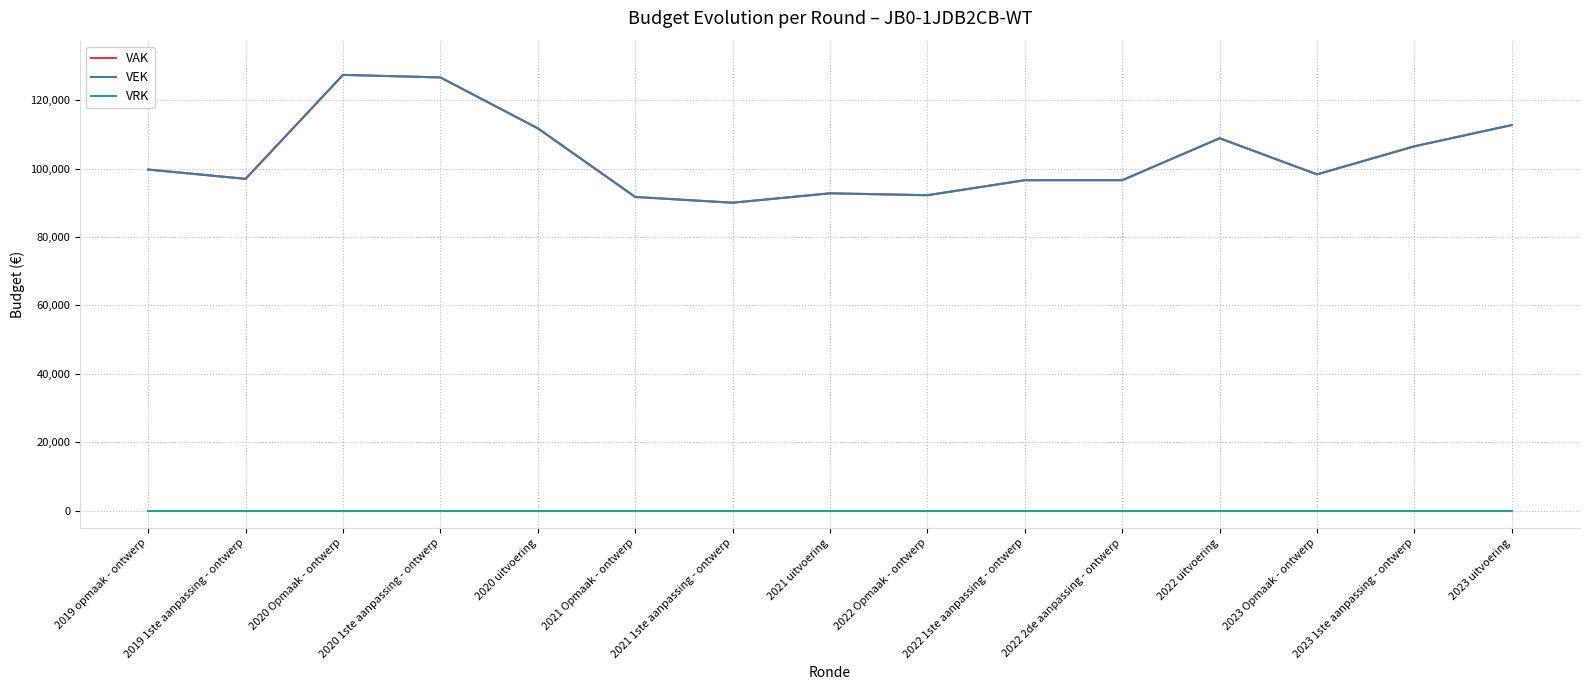

Is the value of VAK at 2019 1ste aanpassing - ontwerp greater than the value of VRK at 2020 1ste aanpassing - ontwerp?

Yes